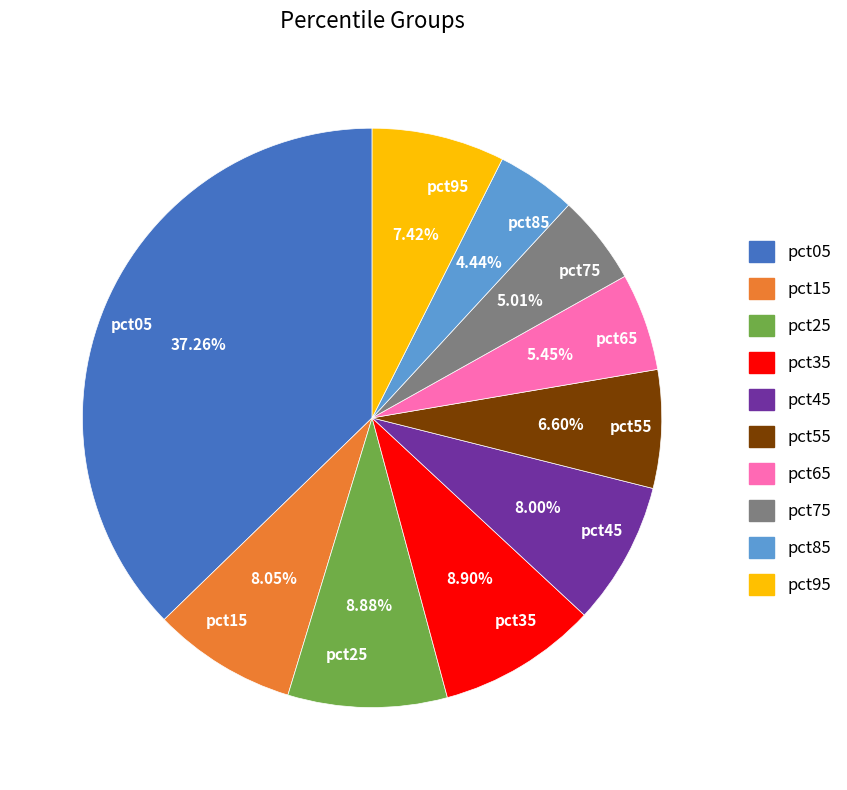

Is it true that pct05 is 25% of the pie?

False